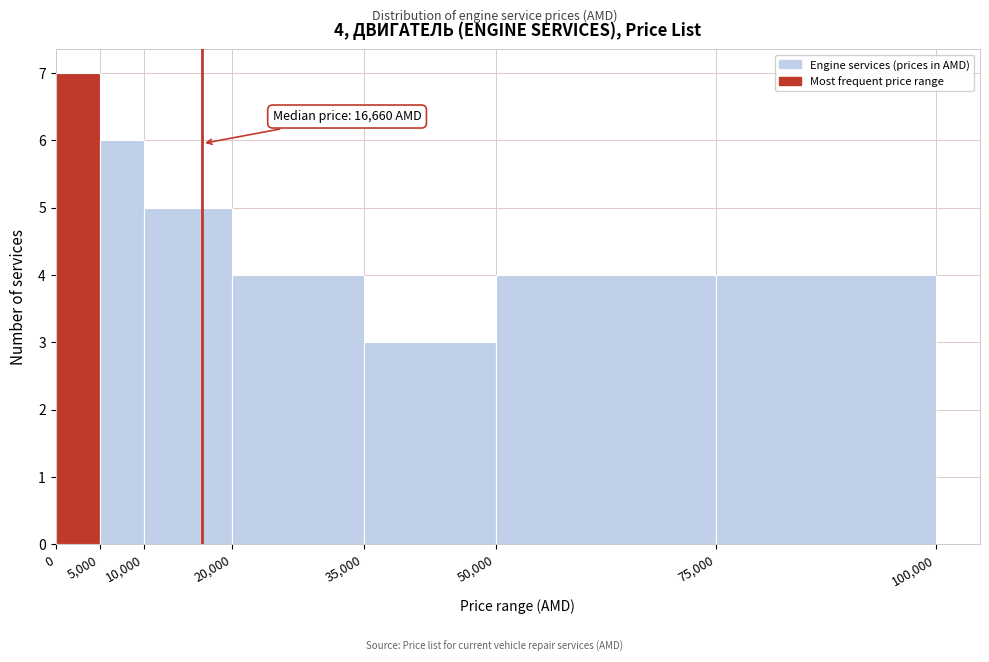

Over which range of the x-axis is the bar tallest?

0 to 5,000